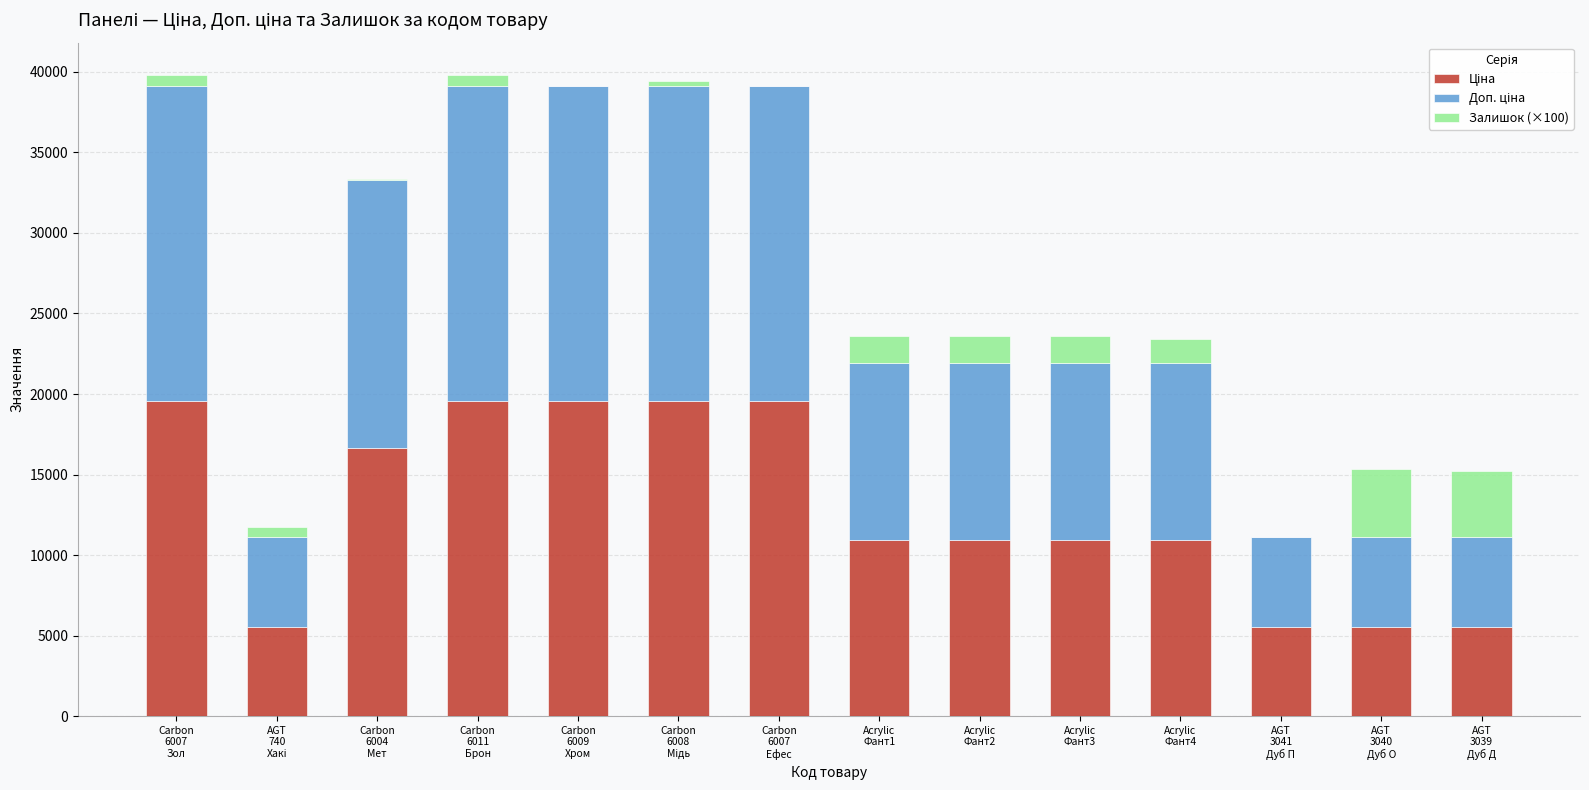

Rank the series at Acrylic
Фант2 from lowest to highest value.

Залишок (×100), Ціна, Доп. ціна